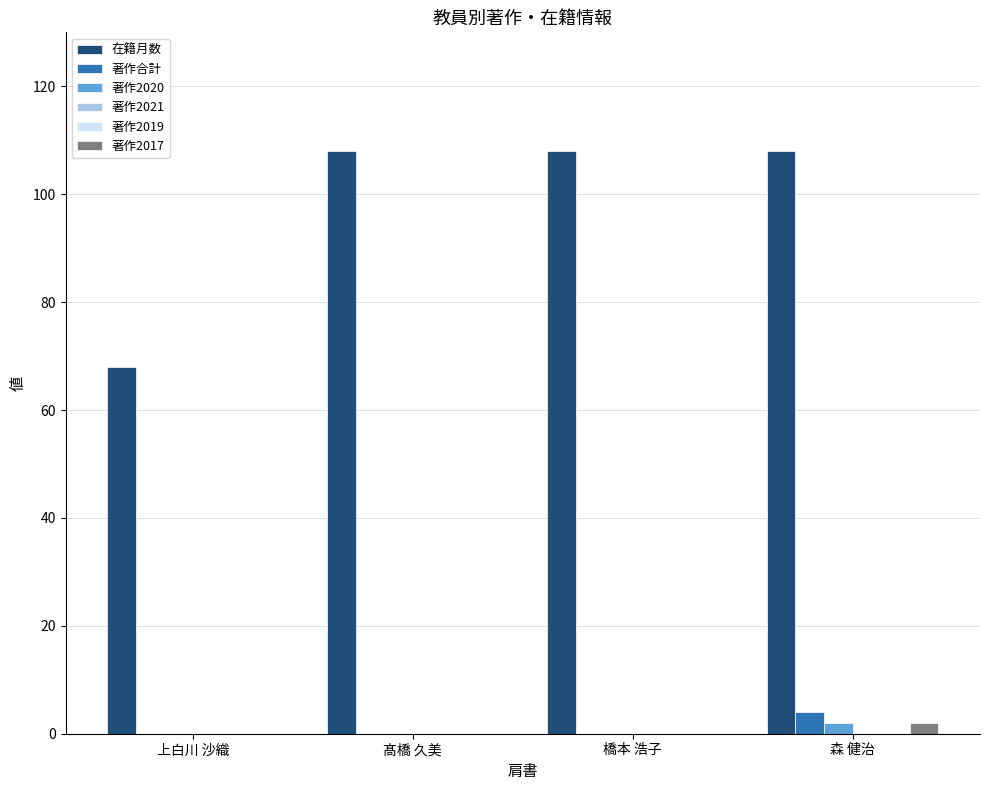

Is it true that 在籍月数 equals 108 at 森 健治?

True